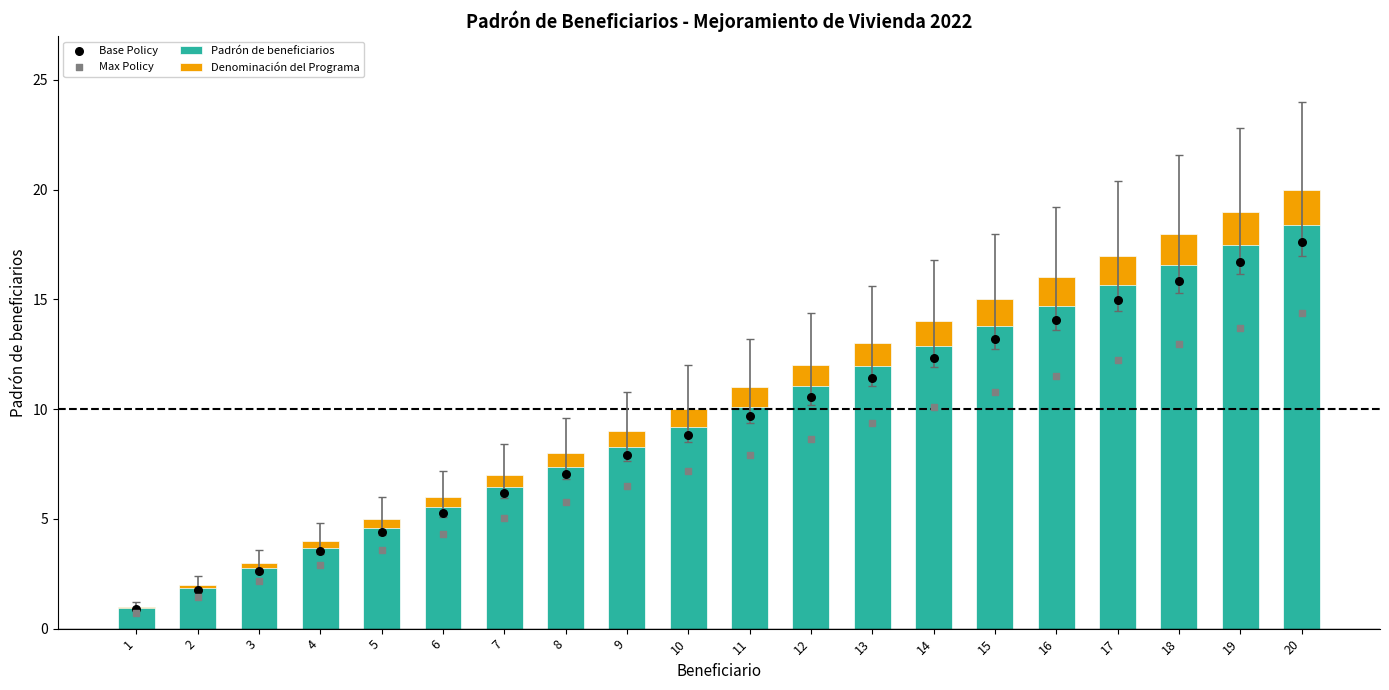

What are all the series names shown in the legend?

Padrón de beneficiarios, Denominación del Programa, Base Policy, Max Policy